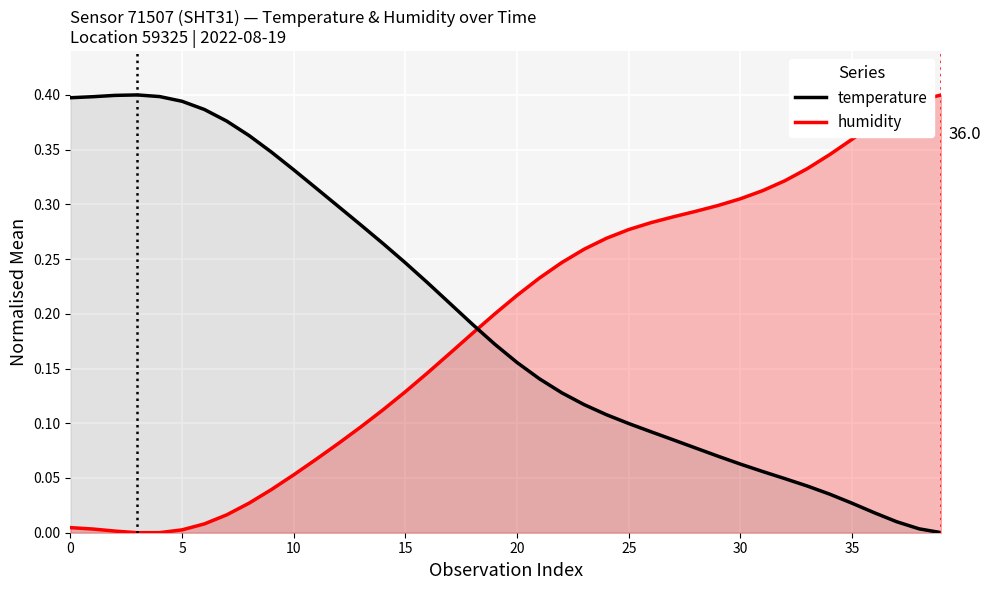

How many interior local peaks does the temperature series have?

1